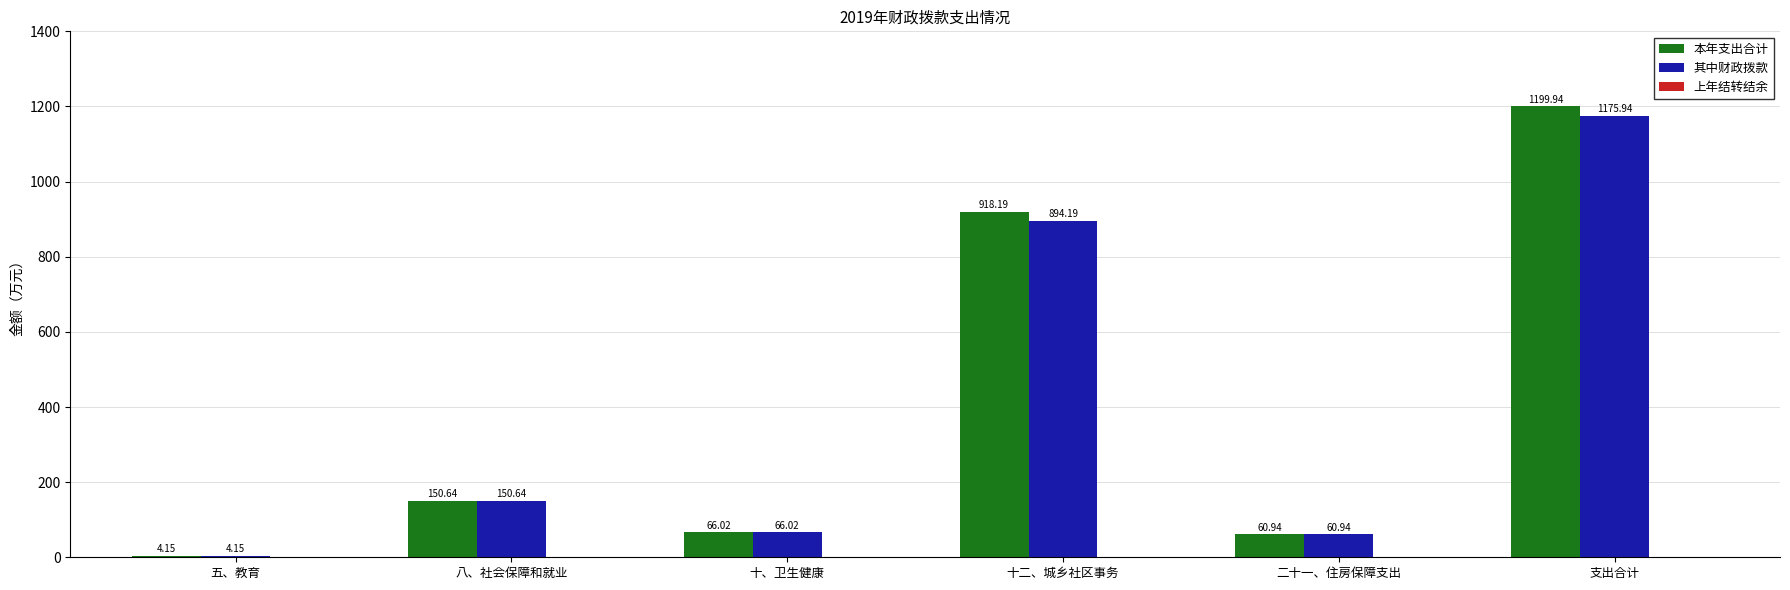

What is the approximate value of 其中财政拨款 at 八、社会保障和就业?

150.6